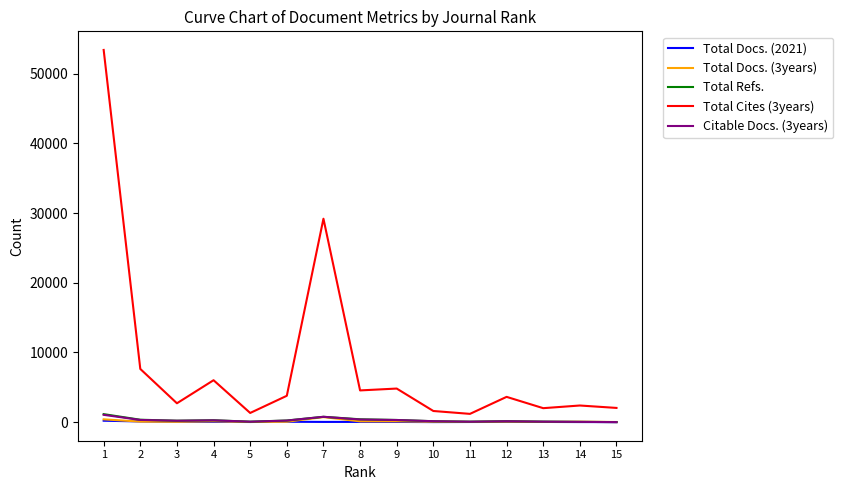

How many series are shown in this chart?

5